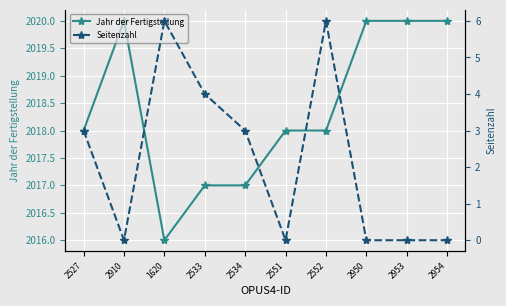

What is the average value of the Seitenzahl series?

2